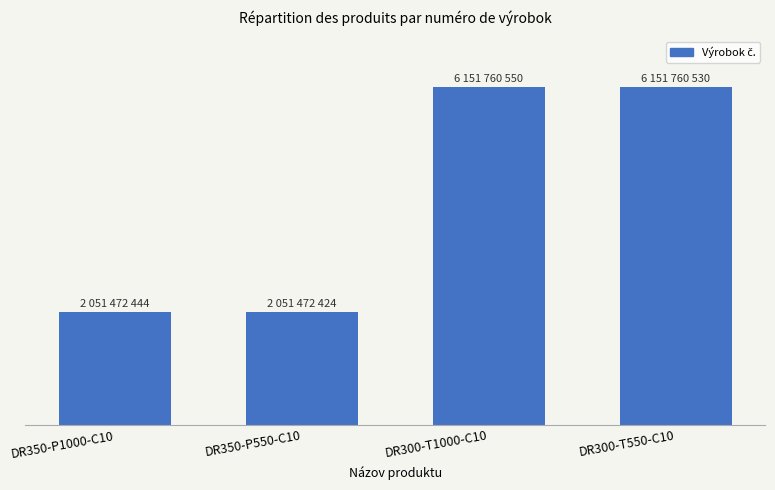

Are the bars horizontal?

No